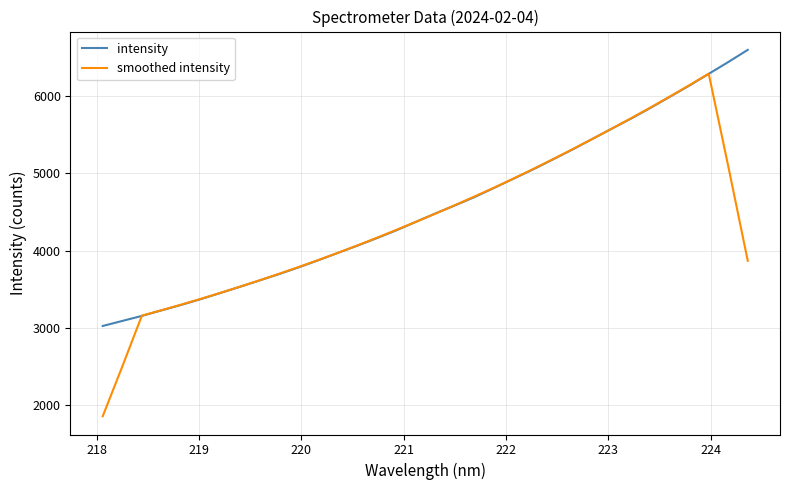

What is the sum of all intensity values?

154970.0